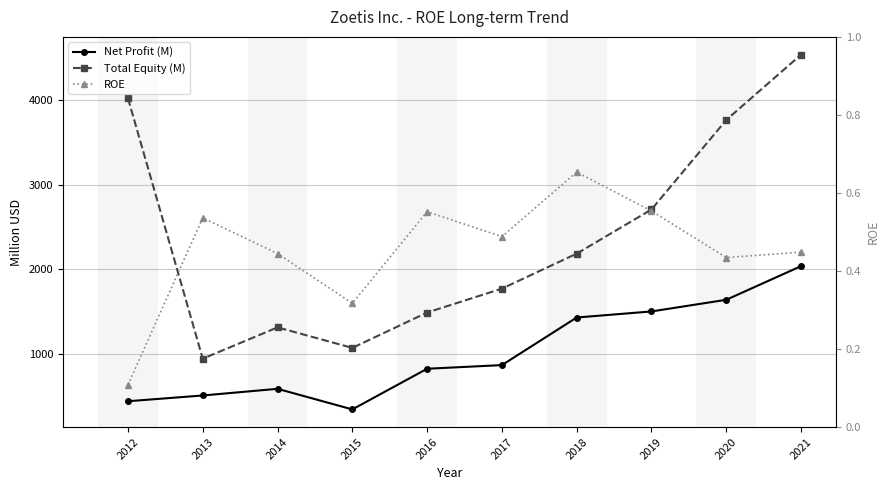

Does the chart display data point markers on the line(s)?

Yes